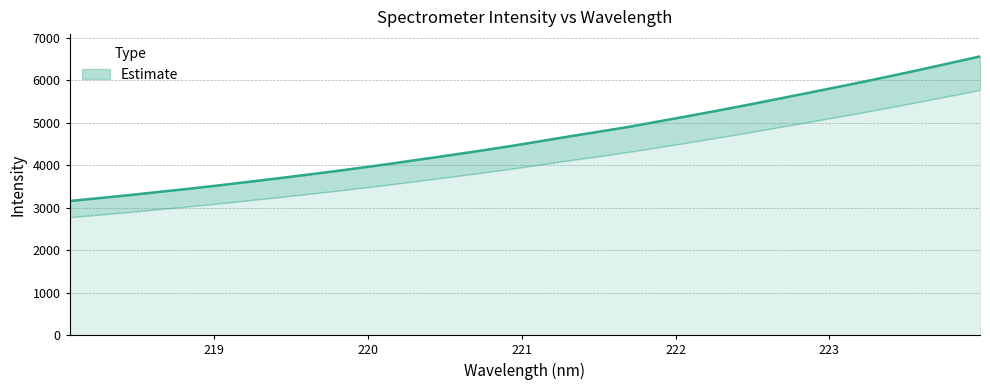

Approximately how many times larger is the value at 218.442 compared to 221.1174?

0.7